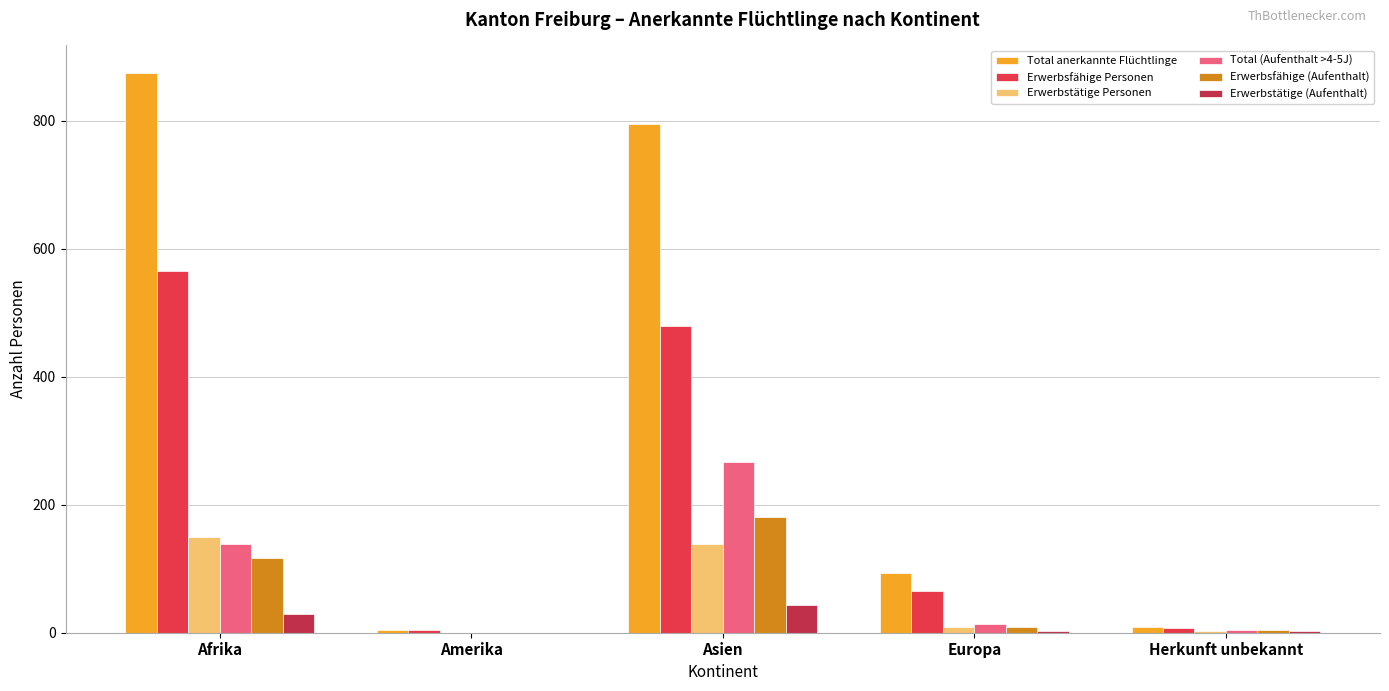

The value of Erwerbsfähige Personen at Asien is 480. True or false?

True